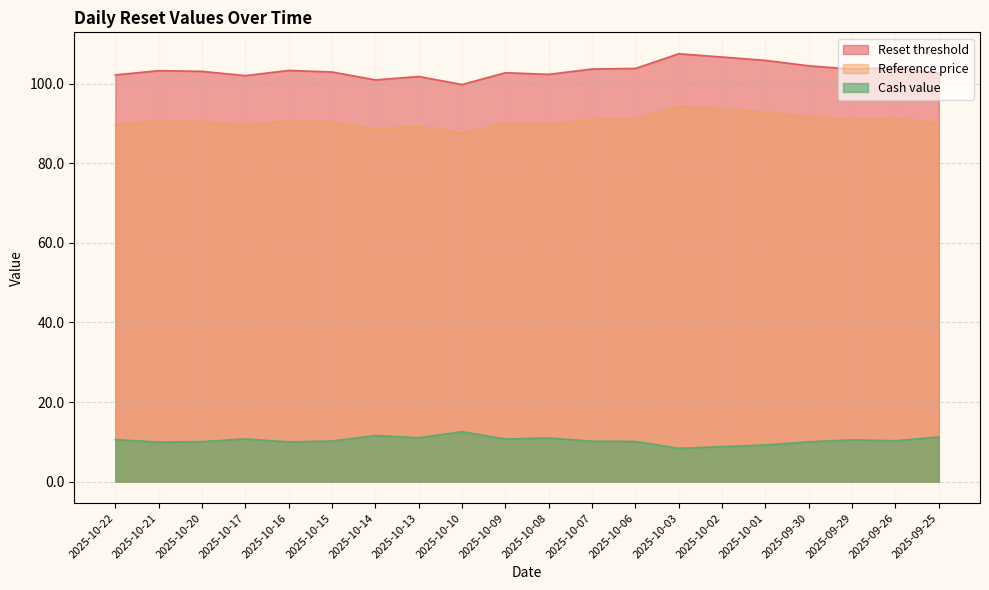

What is the difference between the second highest and minimum values in the Reset threshold series?

6.9